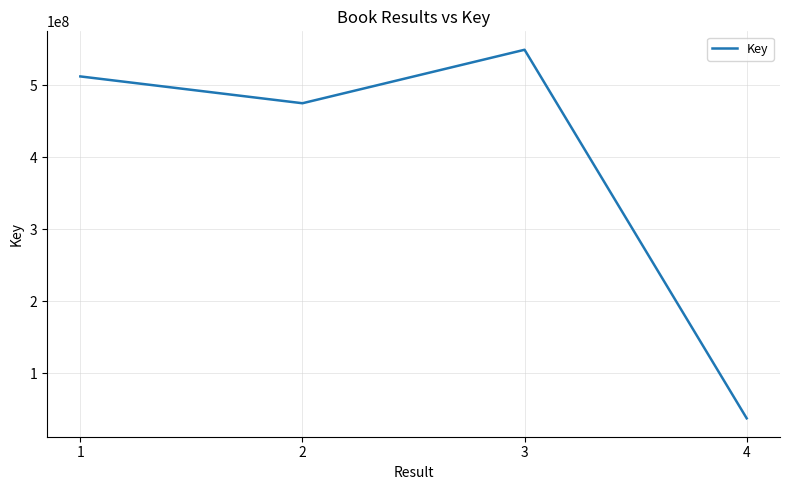

What is the difference between the maximum and minimum values?

511928532